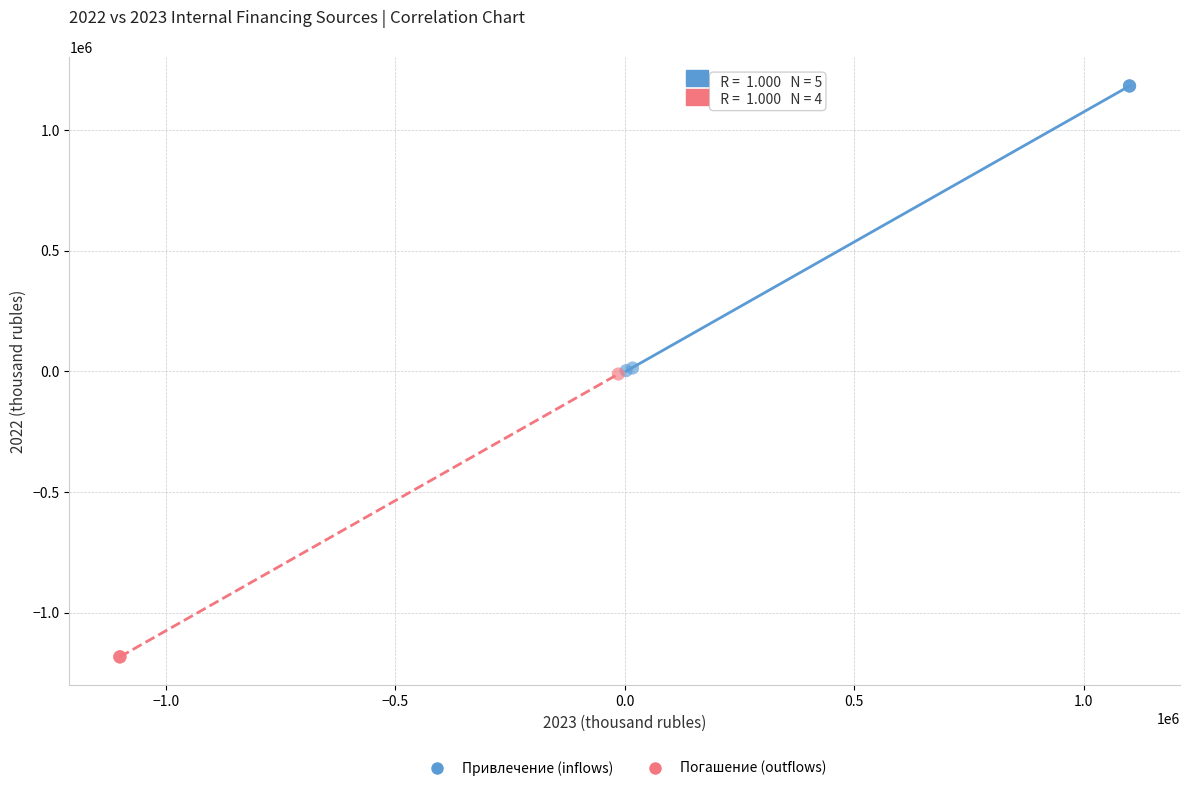

What are all the series names shown in the legend?

Привлечение (inflows), Погашение (outflows)